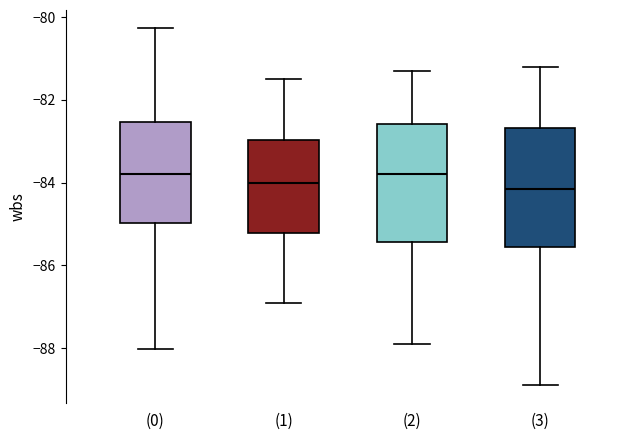

Where is the upper edge of the box for (2) on the y-axis? The values are not printed on the chart, so give them approximately, as read against the axis.

-82.6